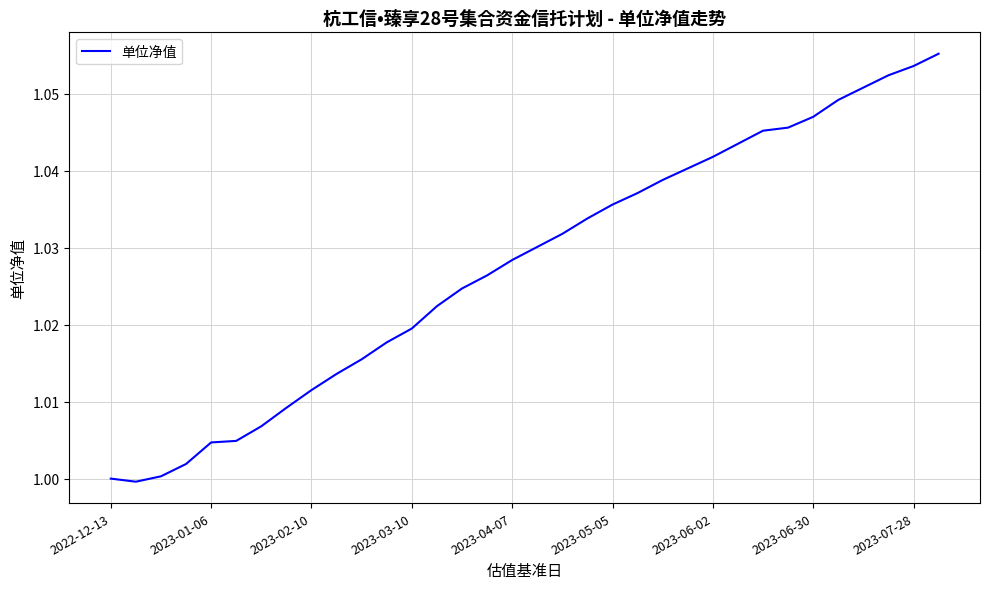

At which label is the value closest to 1?

2022-12-13